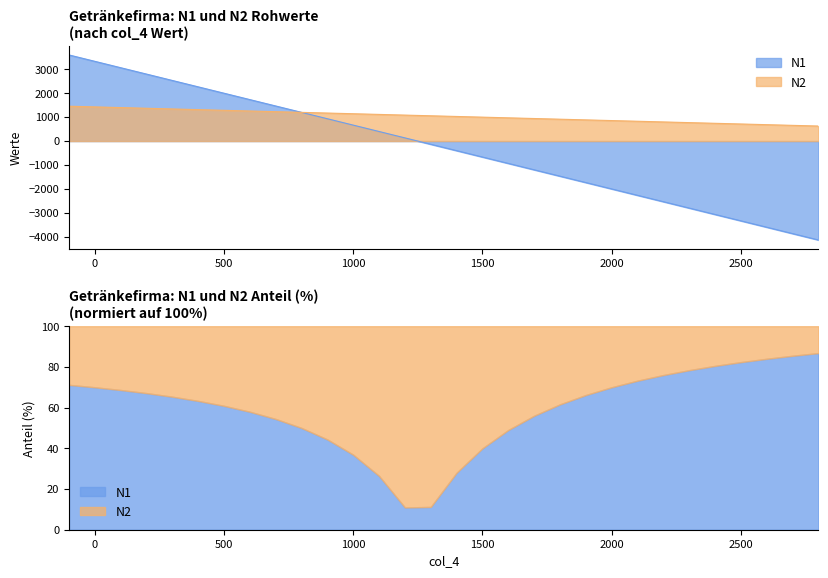

Which series has the largest range (max minus min)?

N1